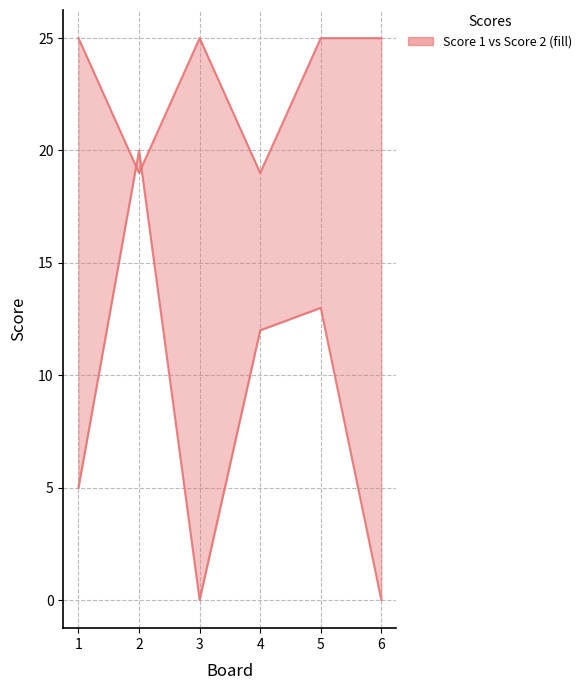

Reading left to right, what are all the values shown in this chart?

Score 1: 25	19	25	19	25	25
Score 2: 5	20	0	12	13	0